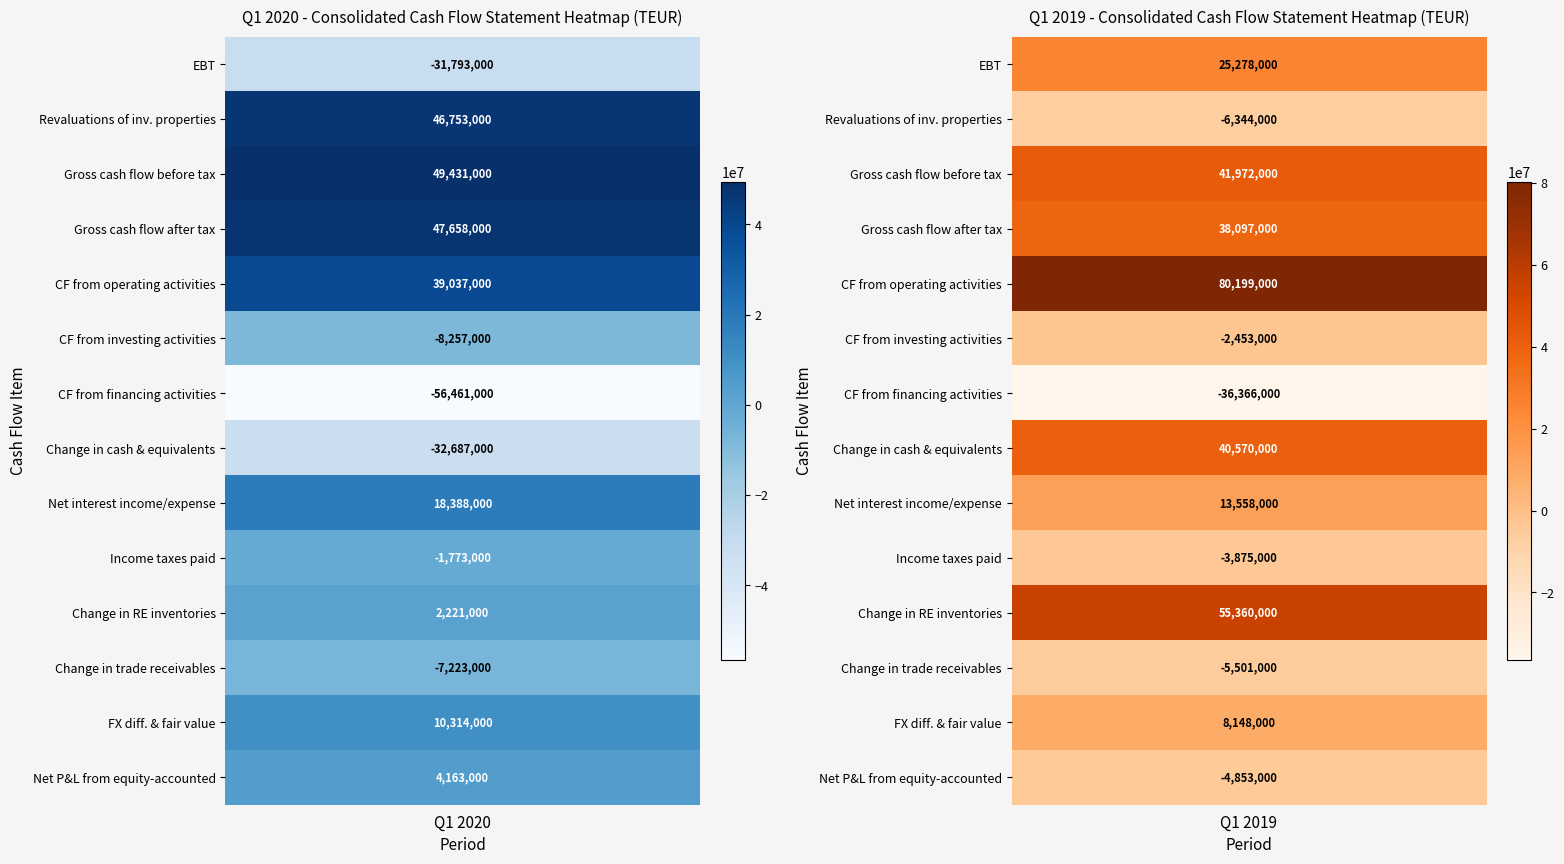

Reading left to right, what are all the values shown in this chart?

Earnings before tax (EBT): 0=-31793000	1=25278000
Revaluations of investment properties: 0=46753000	1=-6344000
Gross cash flow before tax: 0=49431000	1=41972000
Gross cash flow after tax: 0=47658000	1=38097000
Cash flow from operating activities: 0=39037000	1=80199000
Cash flow from investing activities: 0=-8257000	1=-2453000
Cash flow from financing activities: 0=-56461000	1=-36366000
Change in cash and cash equivalents: 0=-32687000	1=40570000
Net interest income/expense: 0=18388000	1=13558000
Income taxes paid: 0=-1773000	1=-3875000
Change in real estate inventories: 0=2221000	1=55360000
Change in trade and other receivables: 0=-7223000	1=-5501000
Foreign exchange differences and fair value: 0=10314000	1=8148000
Net profit or loss from equity-accounted: 0=4163000	1=-4853000